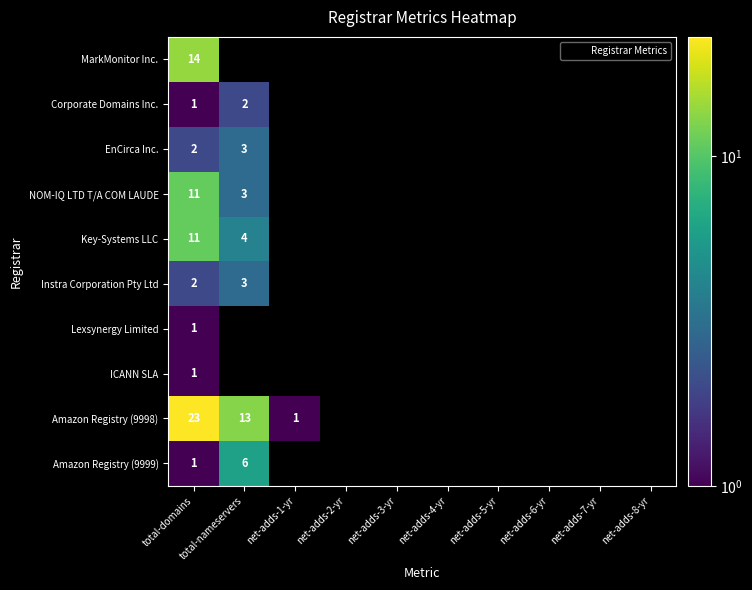

What is the highest value of the ICANN SLA series?

1.0